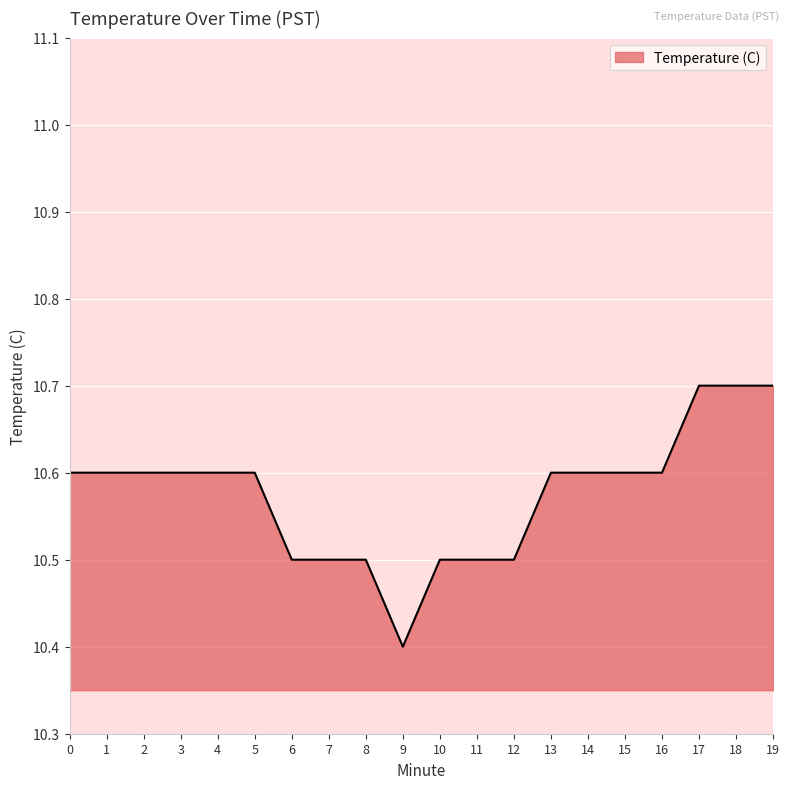

Is it true that the value at 19 is 6.7?

False